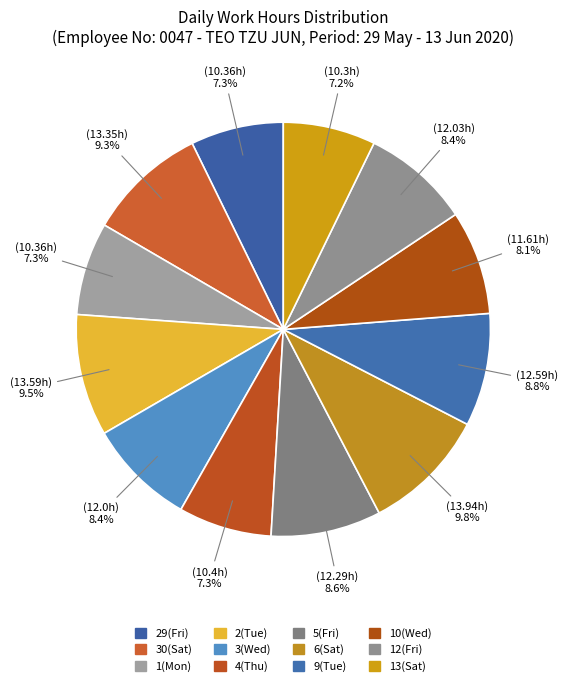

How many segments does this pie chart have?

12